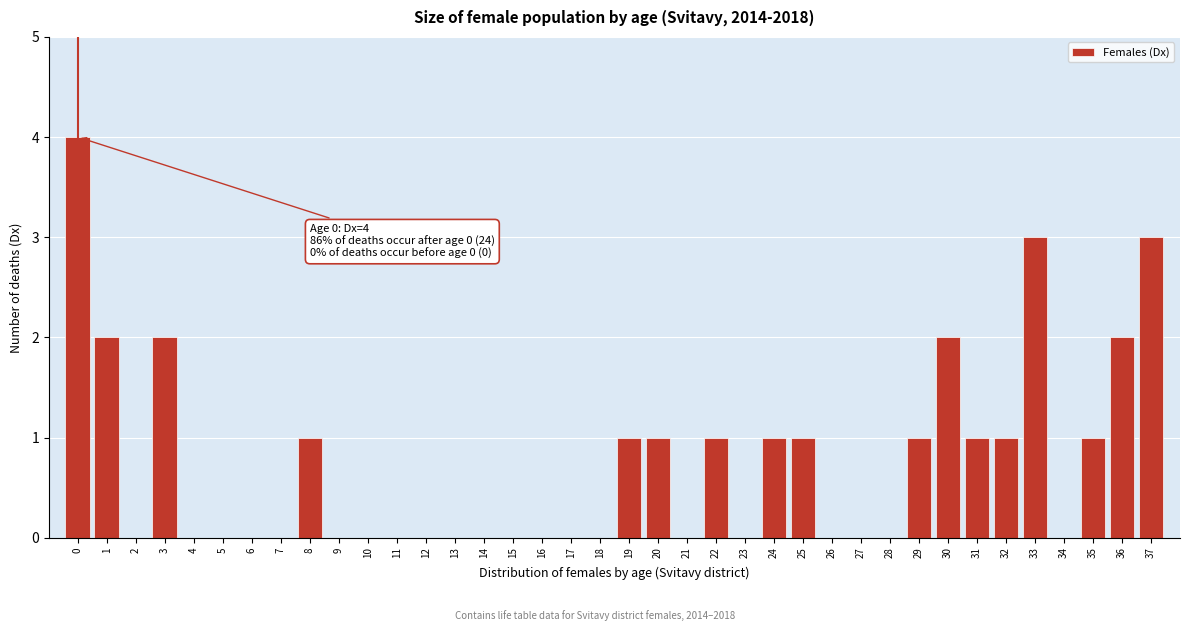

True or false: the data shows 0 at 6.

True